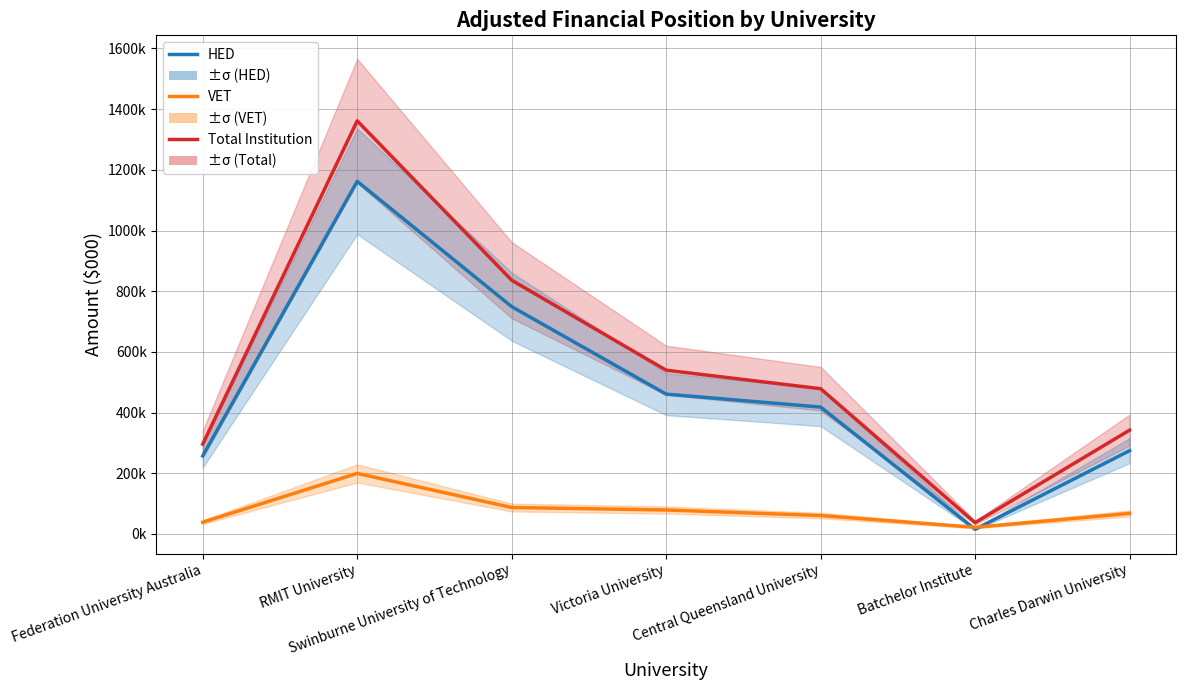

How many data points in HED are above 418030?

3